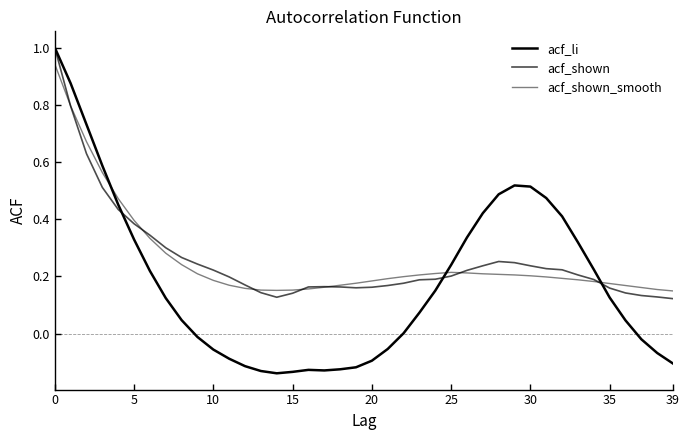

Does the chart have visible grid lines?

No